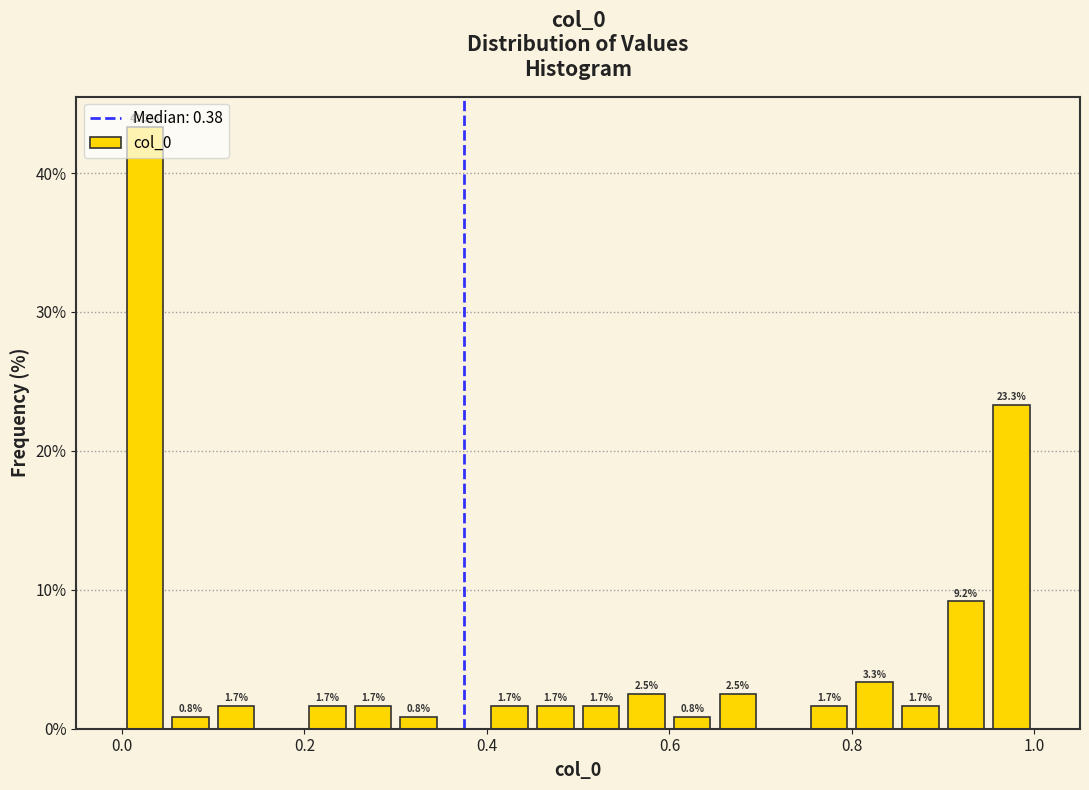

Around what value on the x-axis is the tallest bar? Give the approximate position of its centre, as read against the axis.

0.02